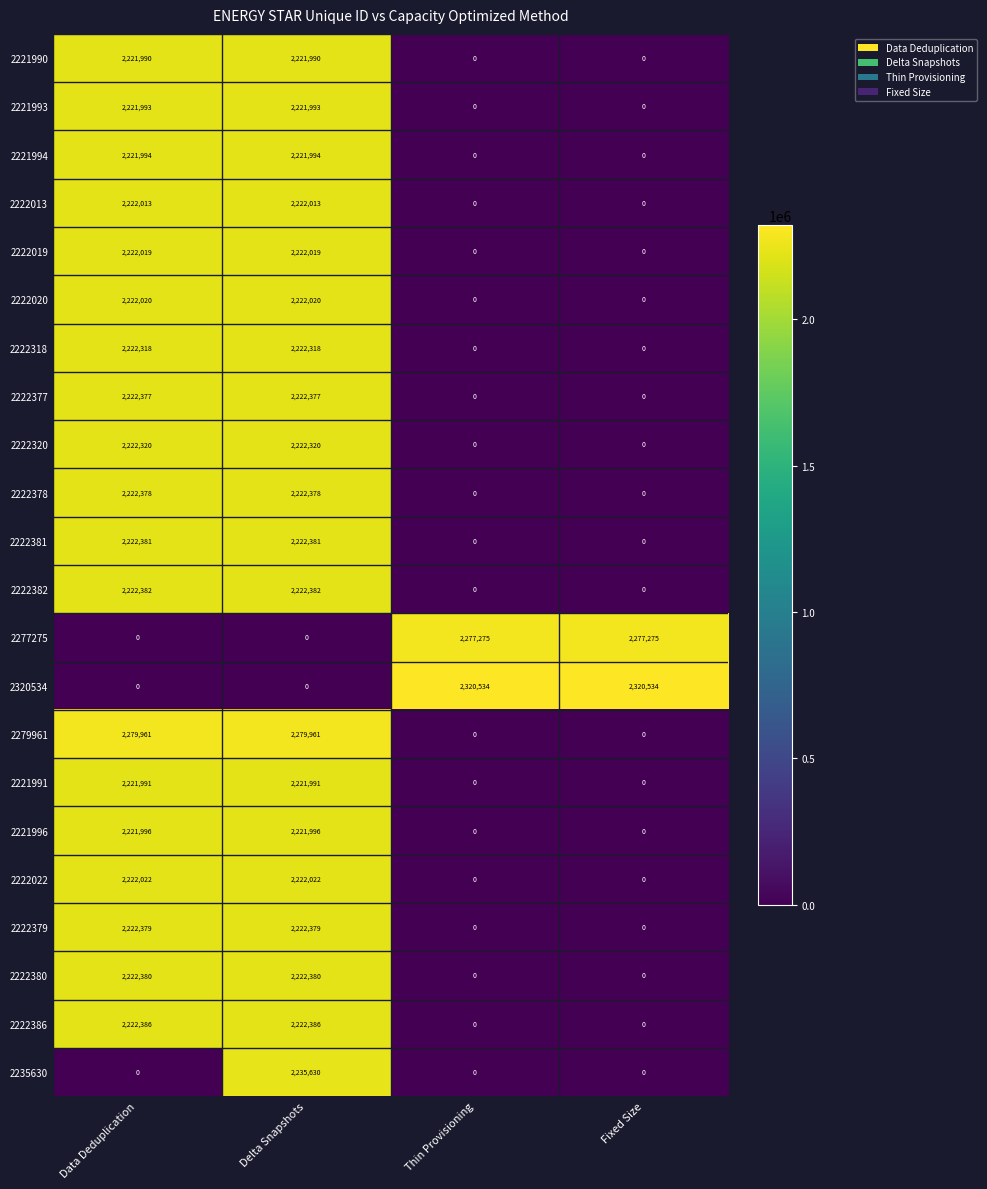

How many data points does each series have?

4